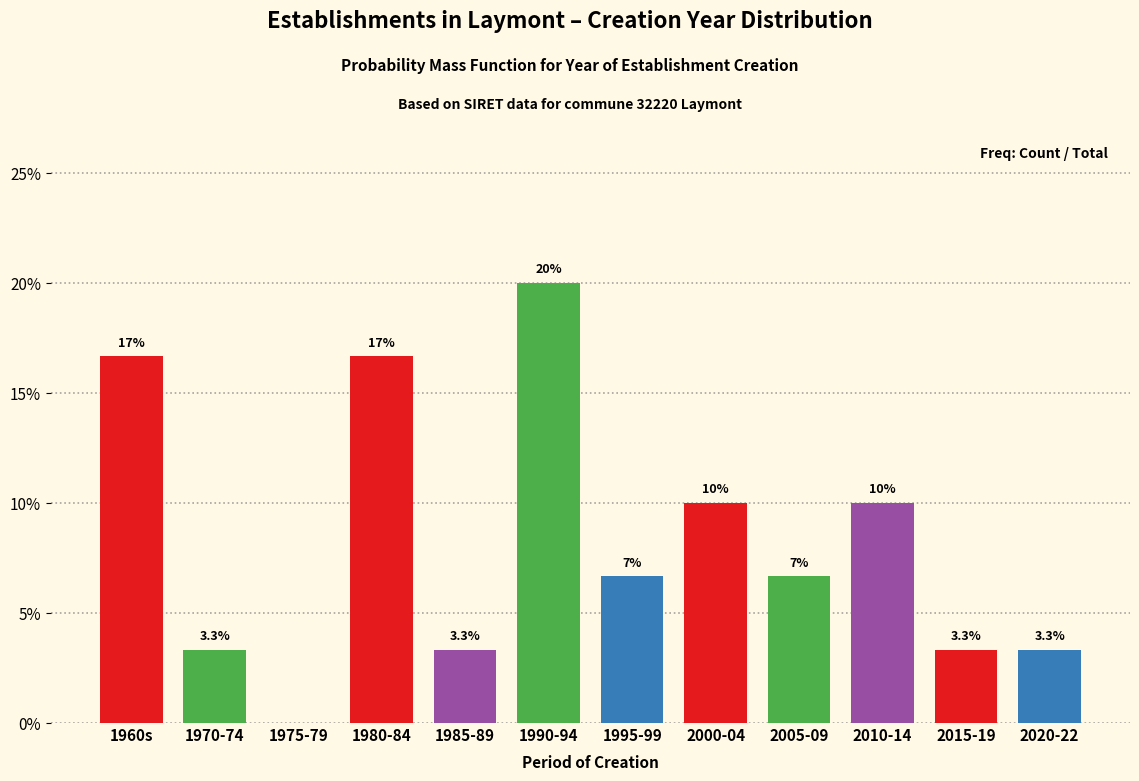

Reading left to right, list all the values displayed in this chart.

1960s=16.7	1970-74=3.3	1975-79=0.0	1980-84=16.7	1985-89=3.3	1990-94=20.0	1995-99=6.7	2000-04=10.0	2005-09=6.7	2010-14=10.0	2015-19=3.3	2020-22=3.3